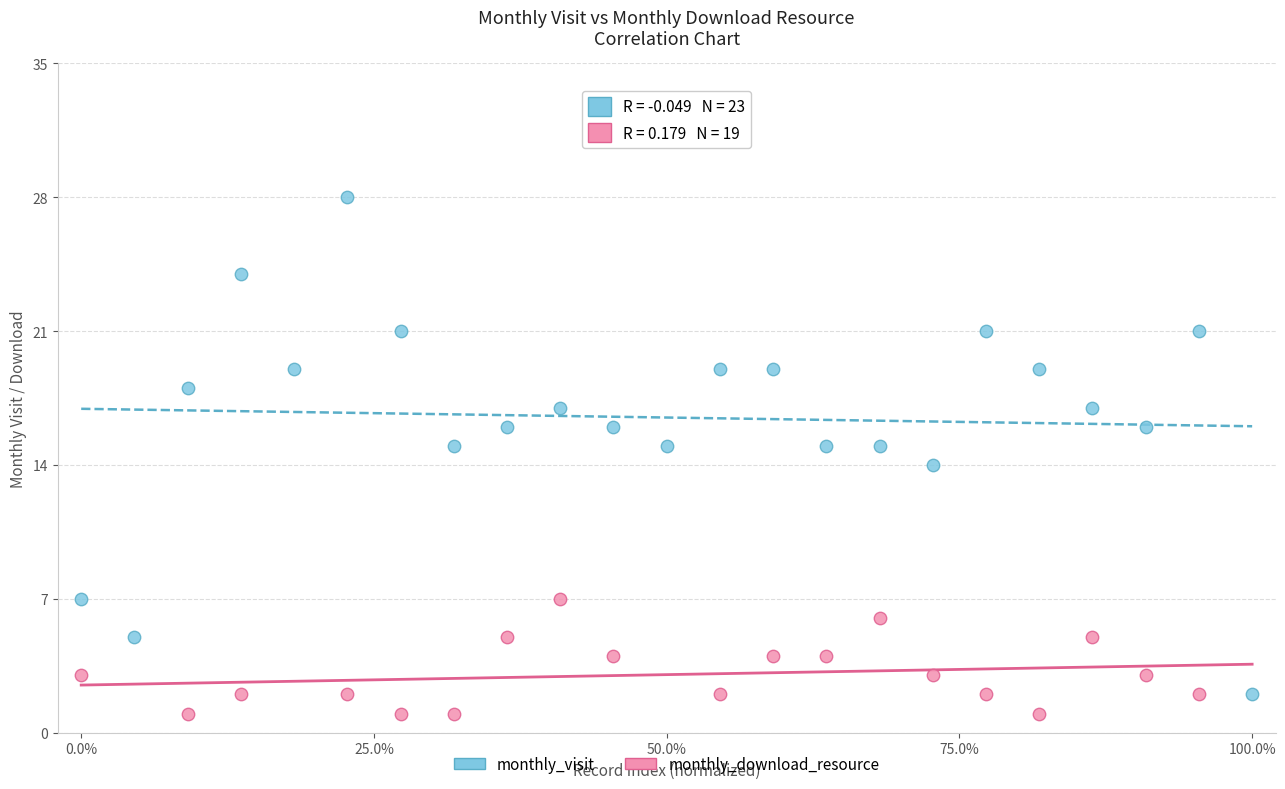

Which series contains the highest Y value?

monthly_visit